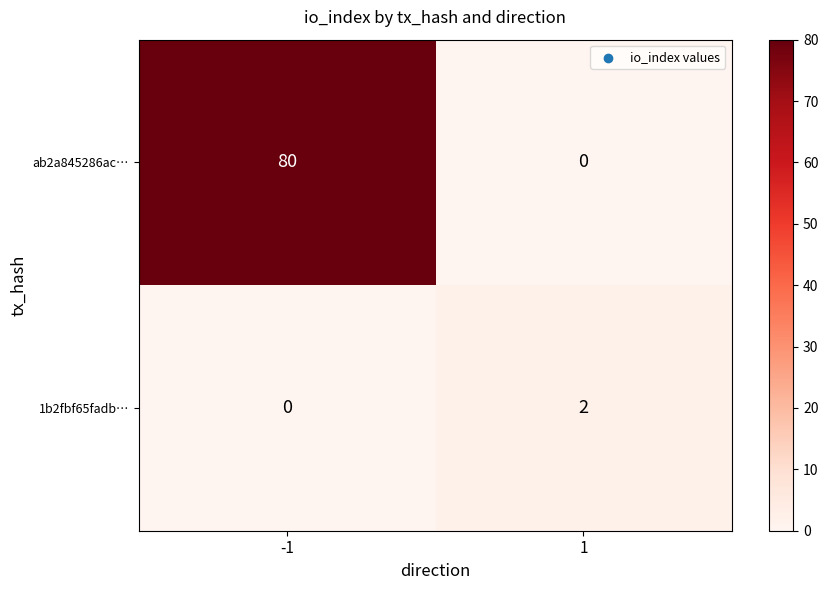

Rank the series at -1 from highest to lowest value.

ab2a845286ac…, 1b2fbf65fadb…